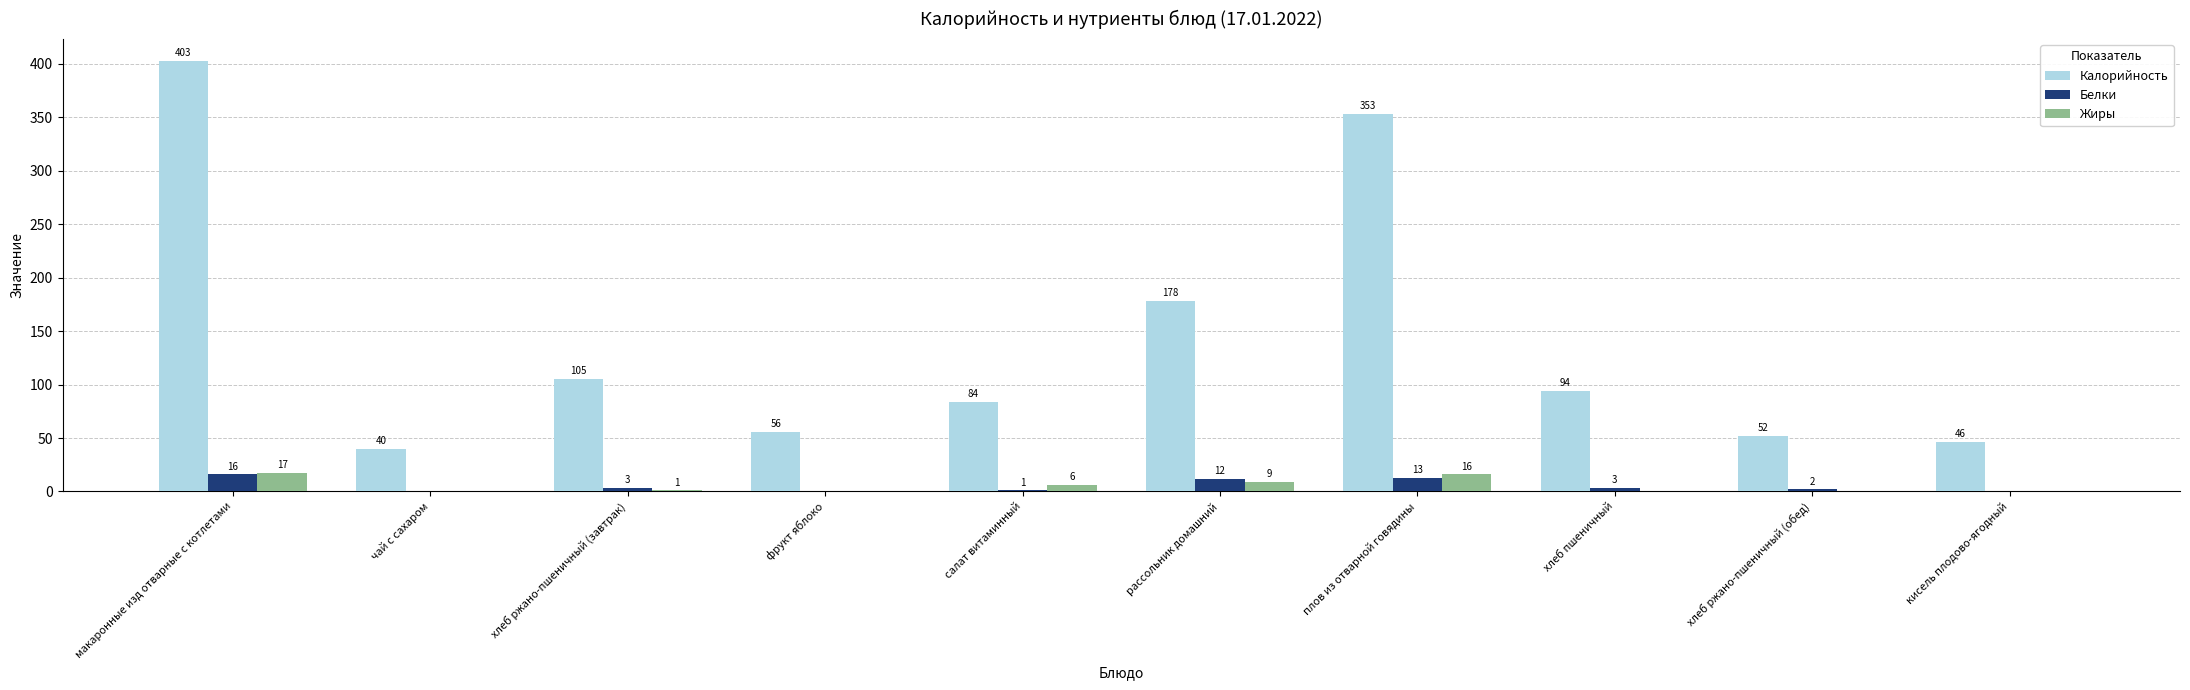

Read the Жиры value at плов из отварной говядины, to the nearest 10.

20